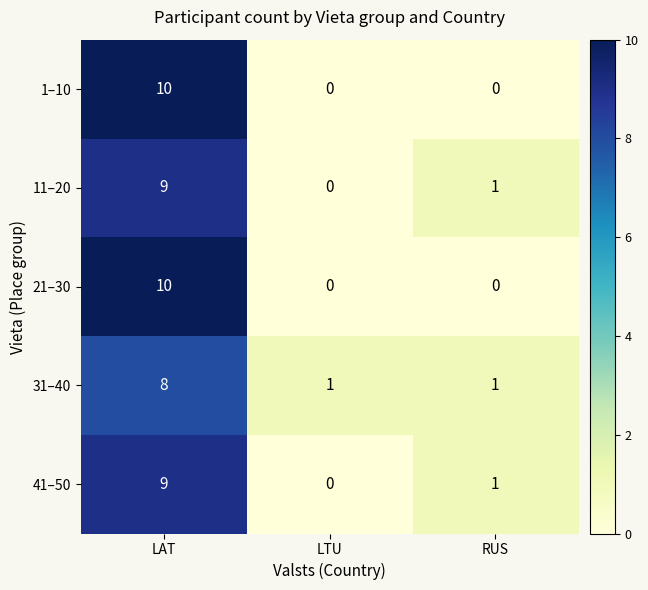

What is the total value across all series at RUS?

3